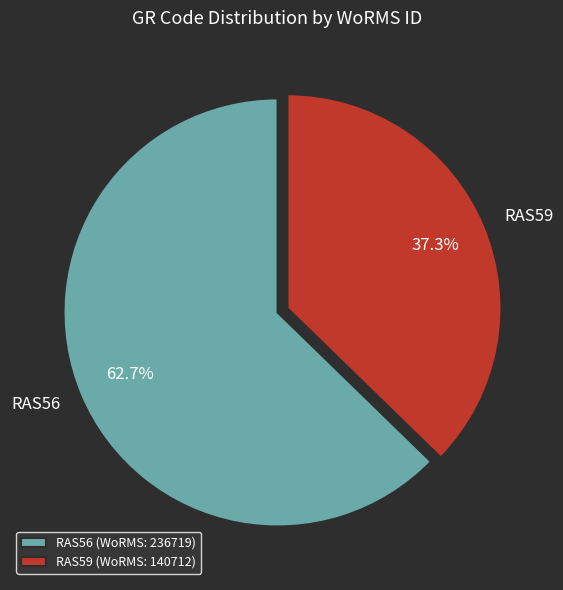

Is there a majority slice in this chart?

Yes